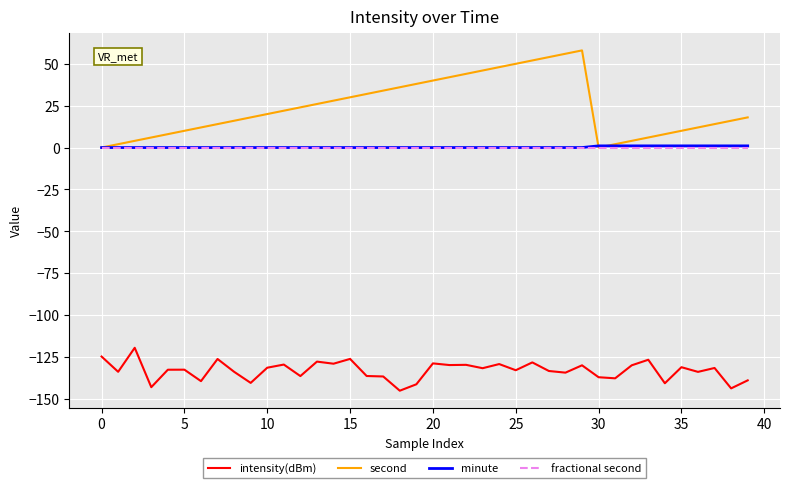

Which series has the largest total across all categories?

second